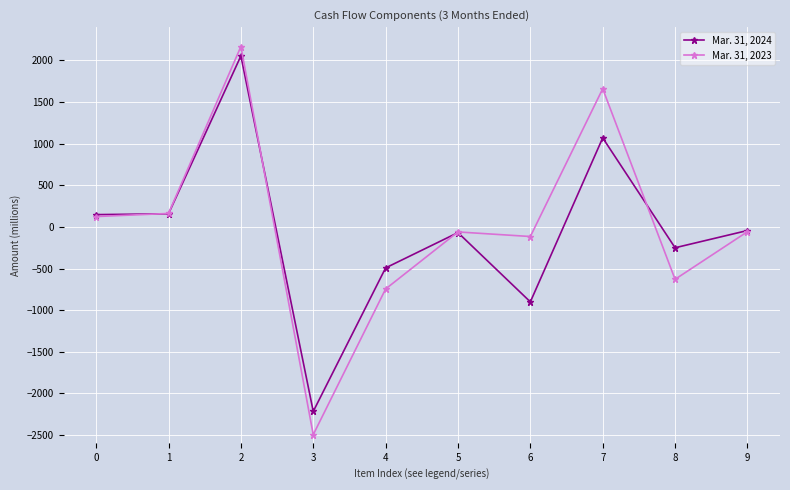

How many data points in Mar. 31, 2023 are less than -57?

5